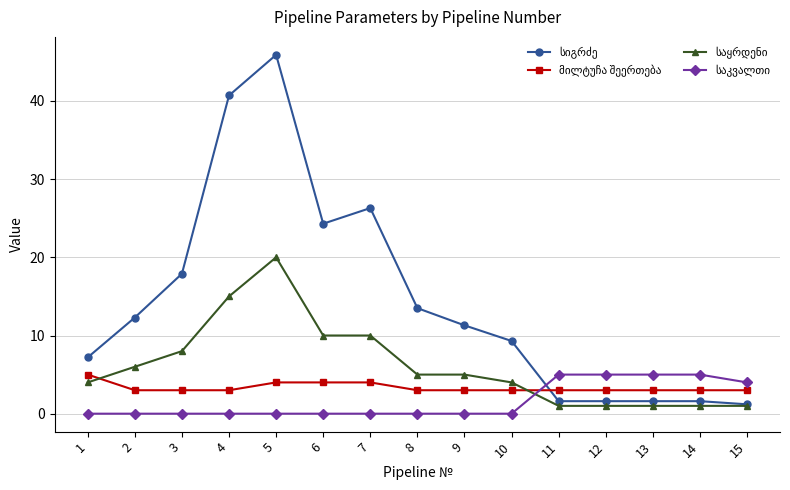

At which category is the sum across all series the highest?

5